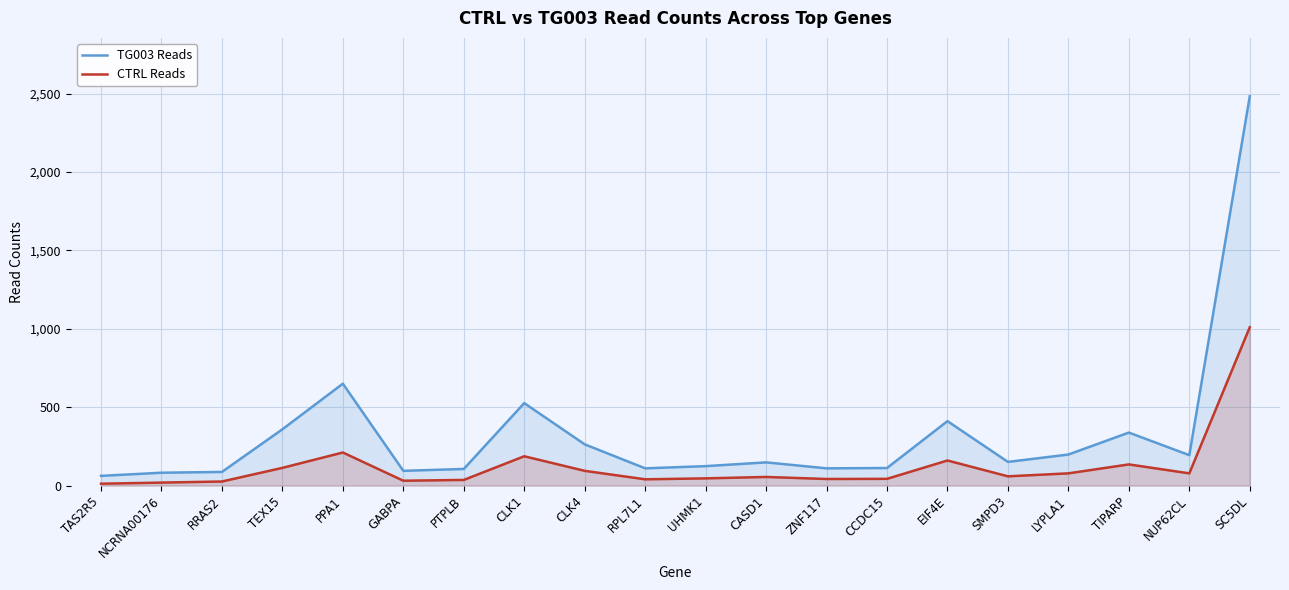

How many data points in TG003 Reads are above 151?

9